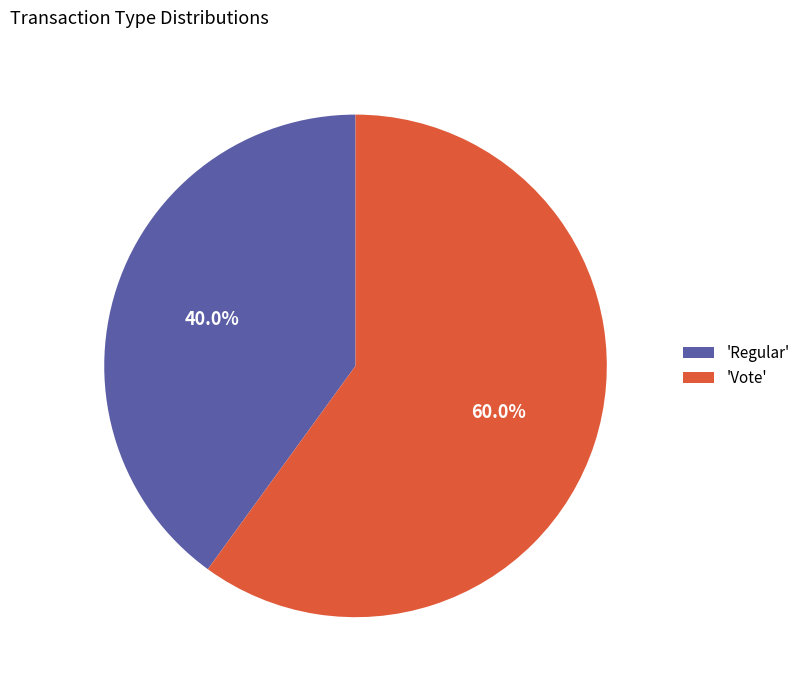

Rank the categories by value from lowest to highest.

'Regular', 'Vote'